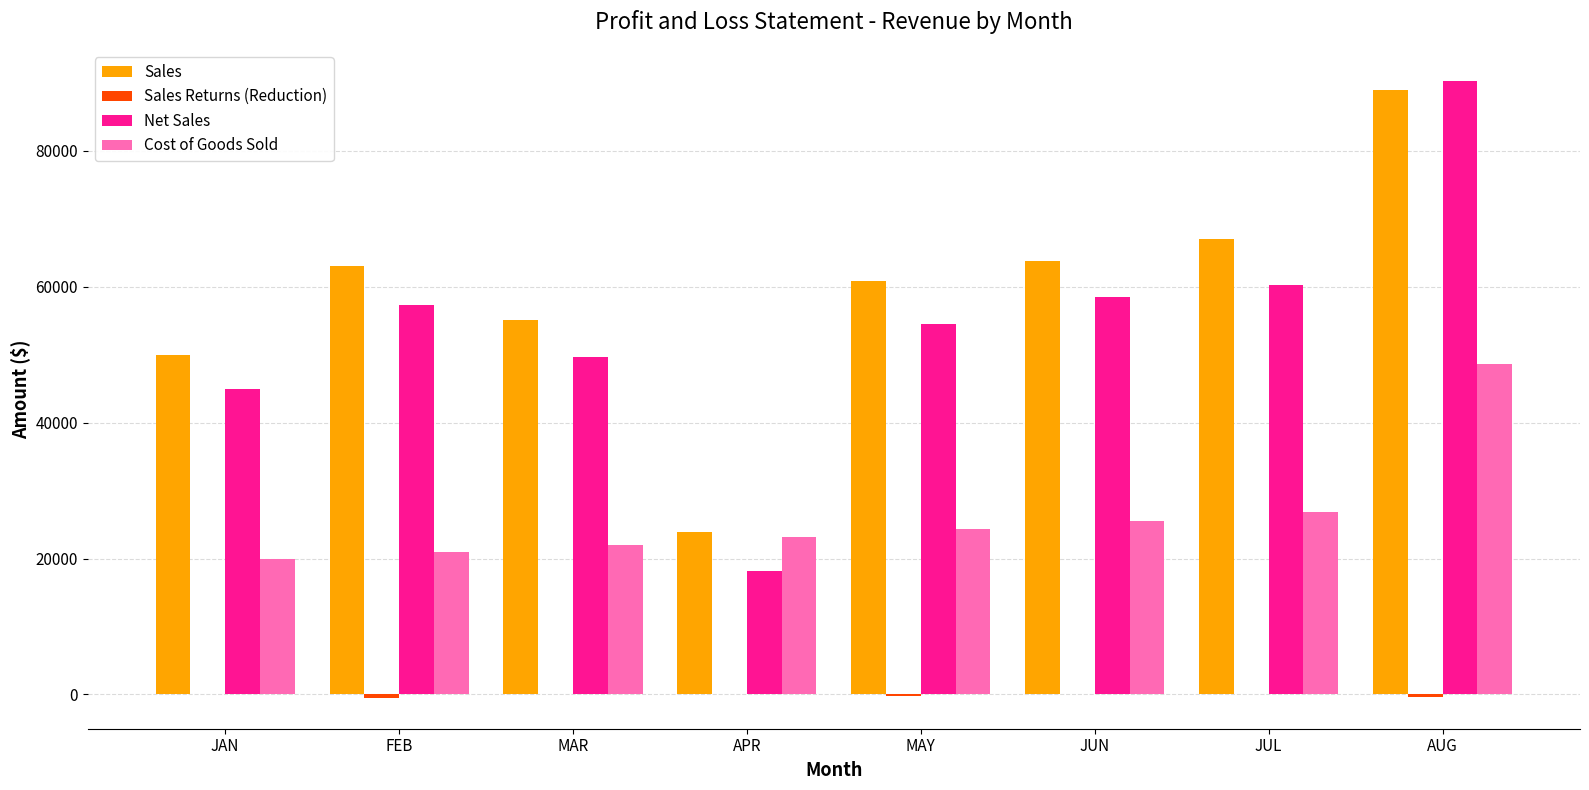

At which category does the chart reach its peak across all series?

AUG